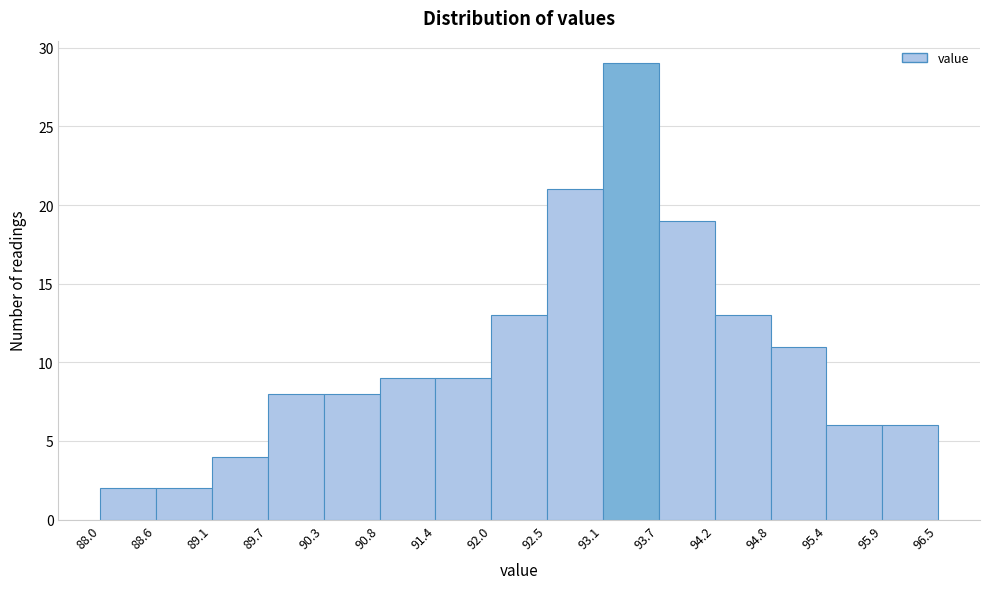

Reading left to right, transcribe this chart: for each bar, give the range it covers on the x-axis and its height. The values are not printed on the chart, so give them approximately, as read against the axis.

88.0 to 88.6: 2
88.6 to 89.1: 2
89.1 to 89.7: 4
89.7 to 90.3: 8
90.3 to 90.8: 8
90.8 to 91.4: 9
91.4 to 92.0: 9
92.0 to 92.5: 13
92.5 to 93.1: 21
93.1 to 93.7: 29
93.7 to 94.2: 19
94.2 to 94.8: 13
94.8 to 95.4: 11
95.4 to 95.9: 6
95.9 to 96.5: 6